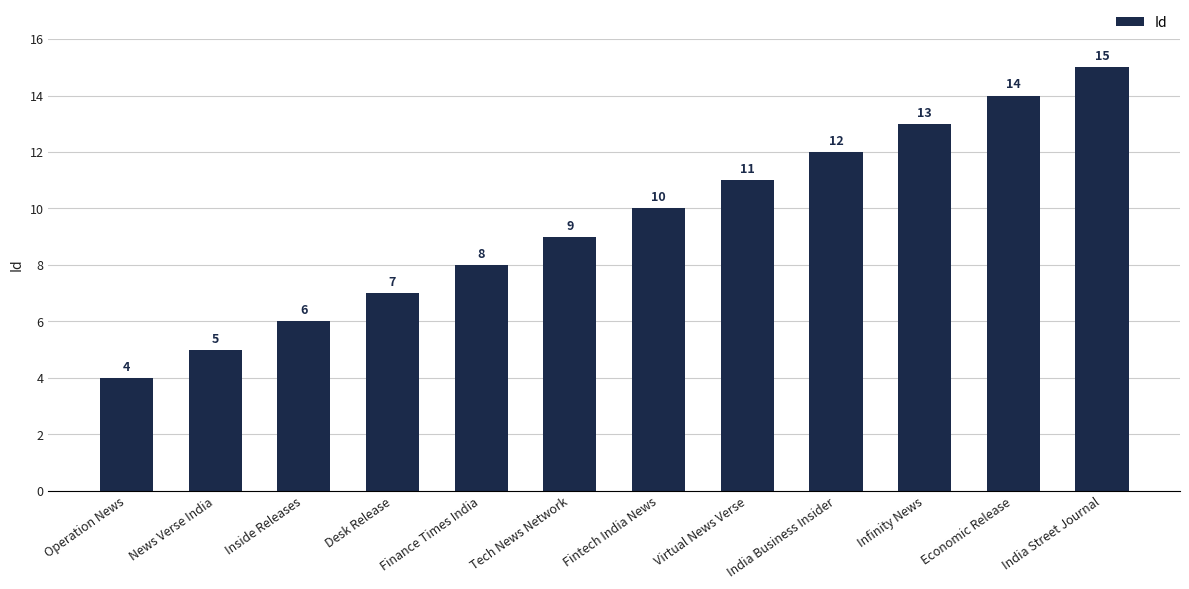

What is the label of the 5th bar from the left?

Finance Times India